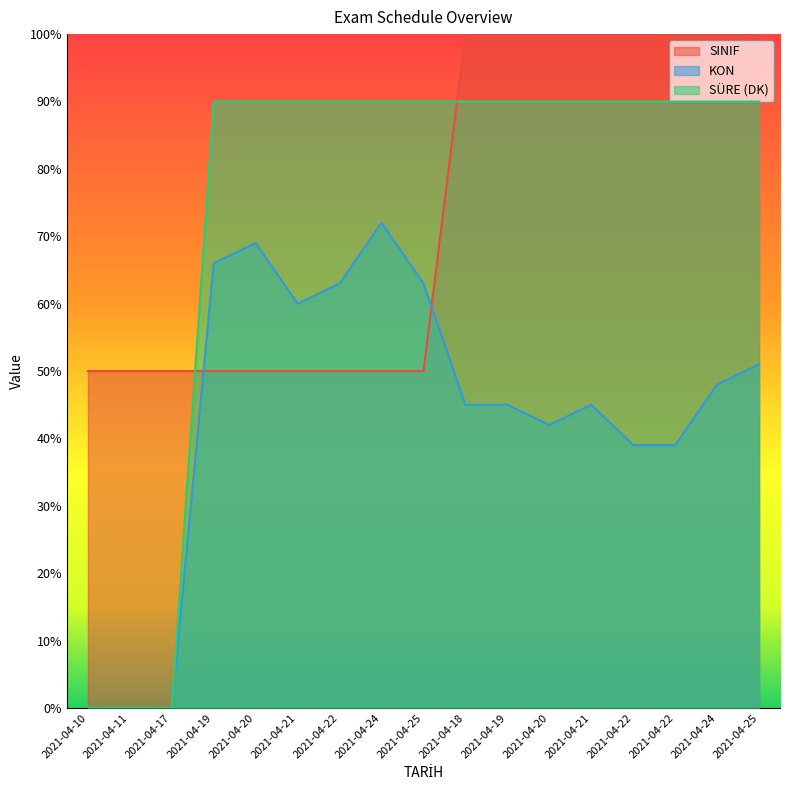

Reading left to right, transcribe all the data shown in this chart.

SINIF: 50	50	50	50	50	50	50	50	50	100	100	100	100	100	100	100	100
KON: 0	0	0	66	69	60	63	72	63	45	45	42	45	39	39	48	51
SÜRE (DK): 0	0	0	90	90	90	90	90	90	90	90	90	90	90	90	90	90